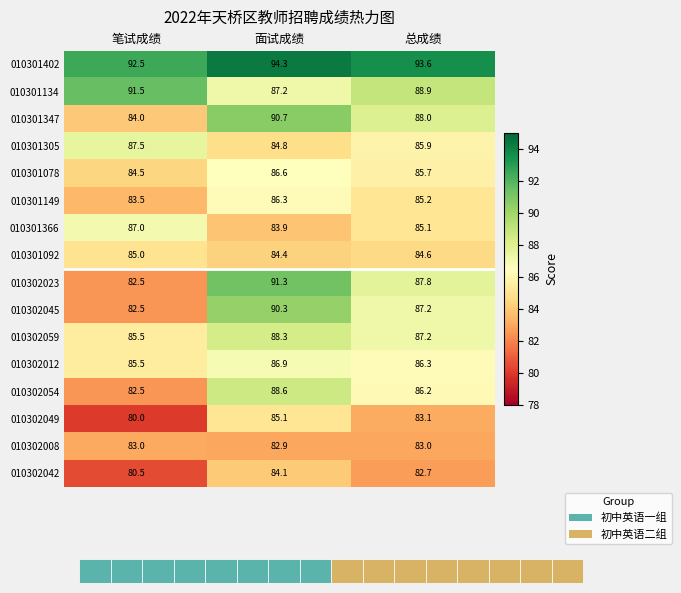

At how many categories does at least one series exceed 88?

3